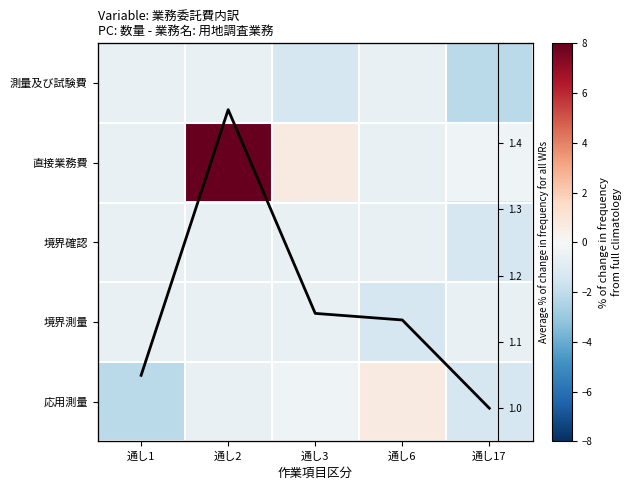

Which series changed the most between 通し1 and 通し3?

応用測量